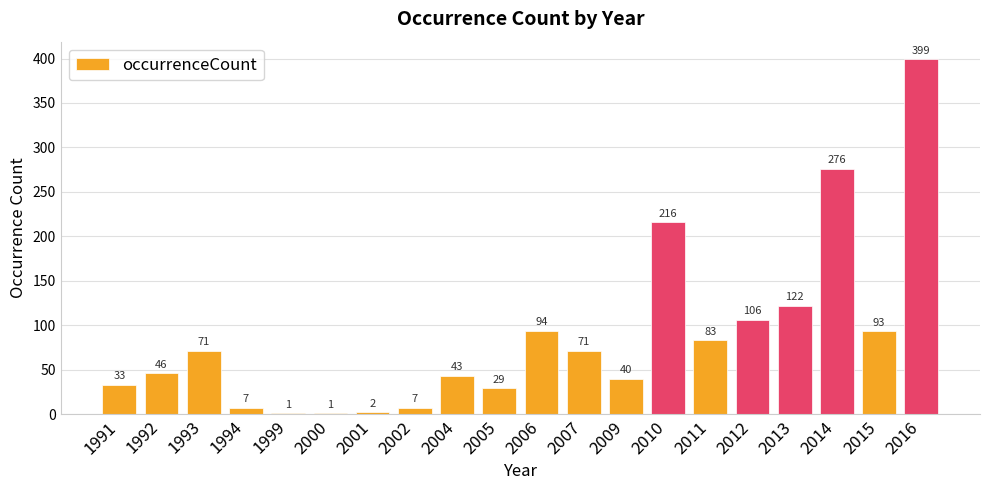

At which label is the value closest to 200?

2010